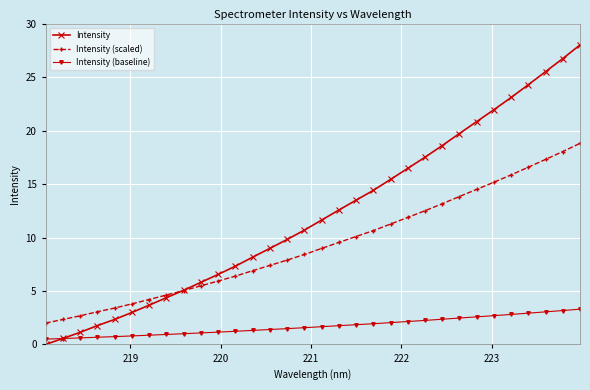

Which series has the largest range (max minus min)?

Intensity